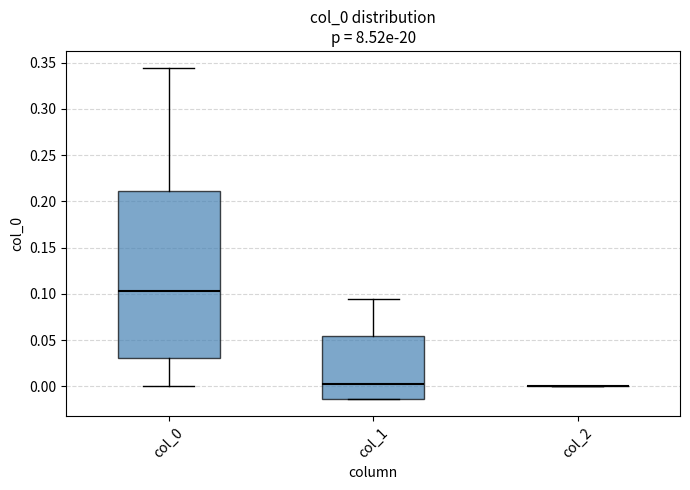

Comparing the boxes themselves (not the whiskers), which one is the tallest?

col_0